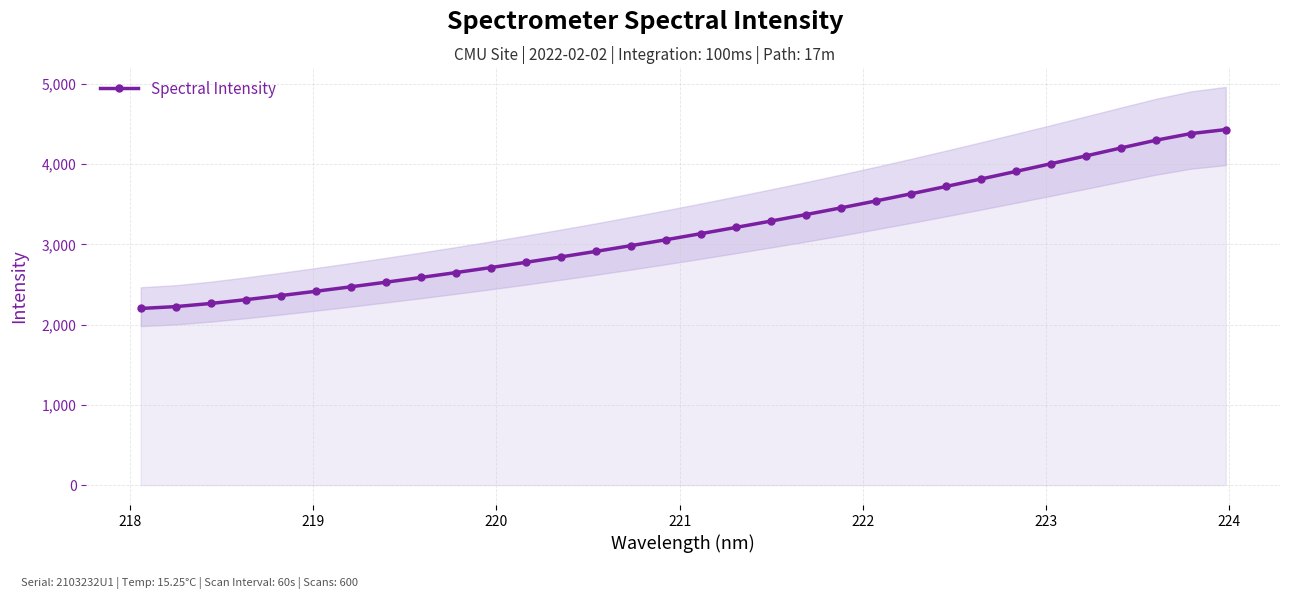

Does the chart have visible grid lines?

Yes